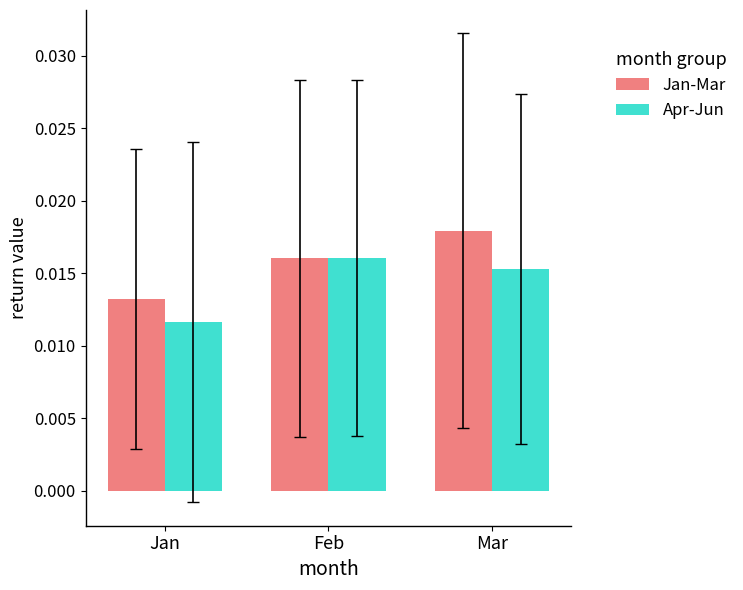

How many Jan-Mar values are between 0 and 1?

3